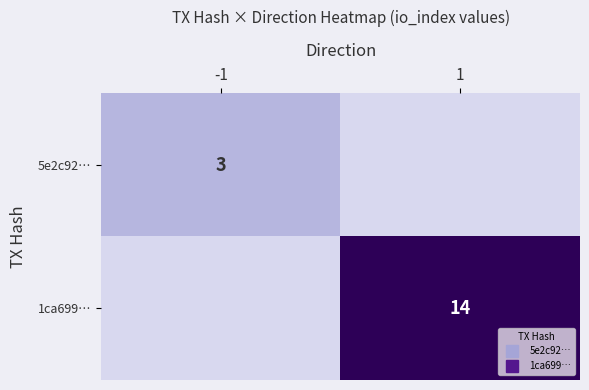

At which category does the chart reach its peak across all series?

1